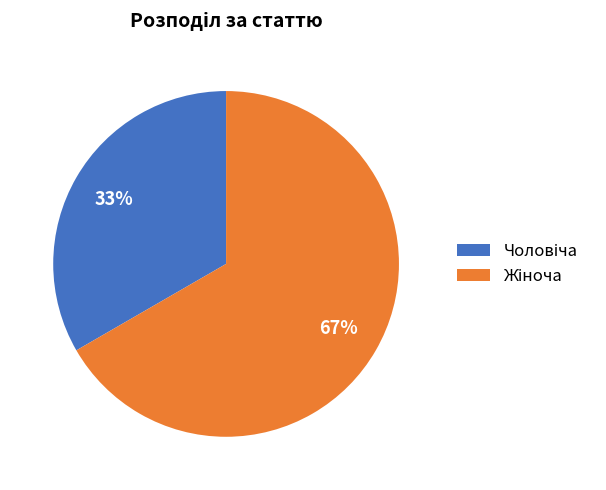

How many segments does this pie chart have?

2